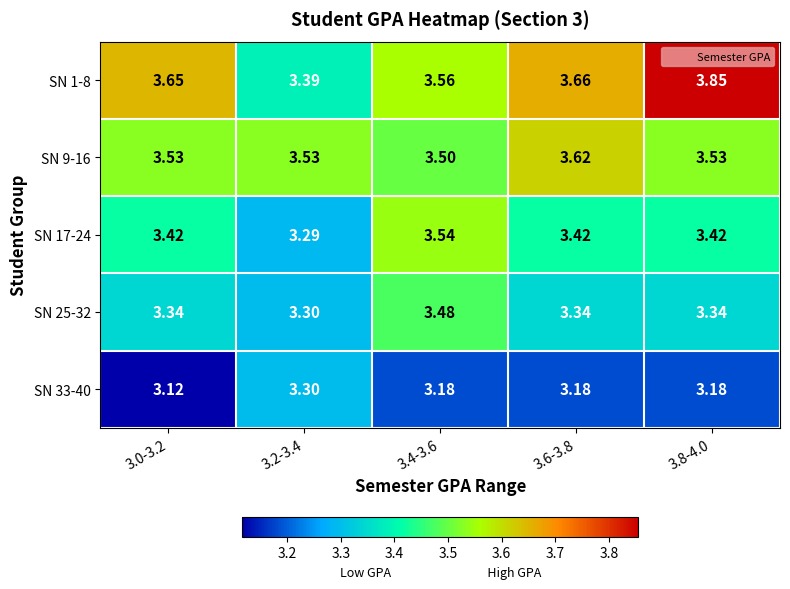

What is the total value across all series at 3.8-4.0?

17.3